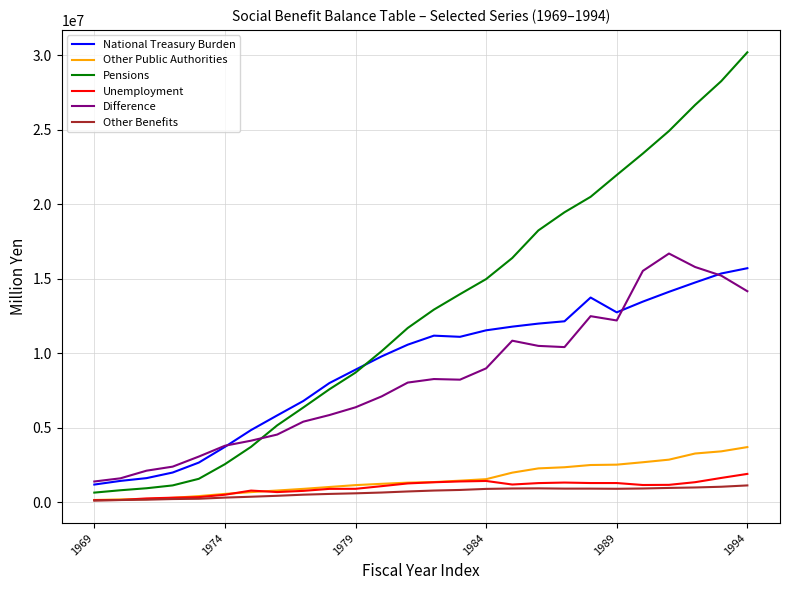

Which series has the largest range (max minus min)?

Pensions